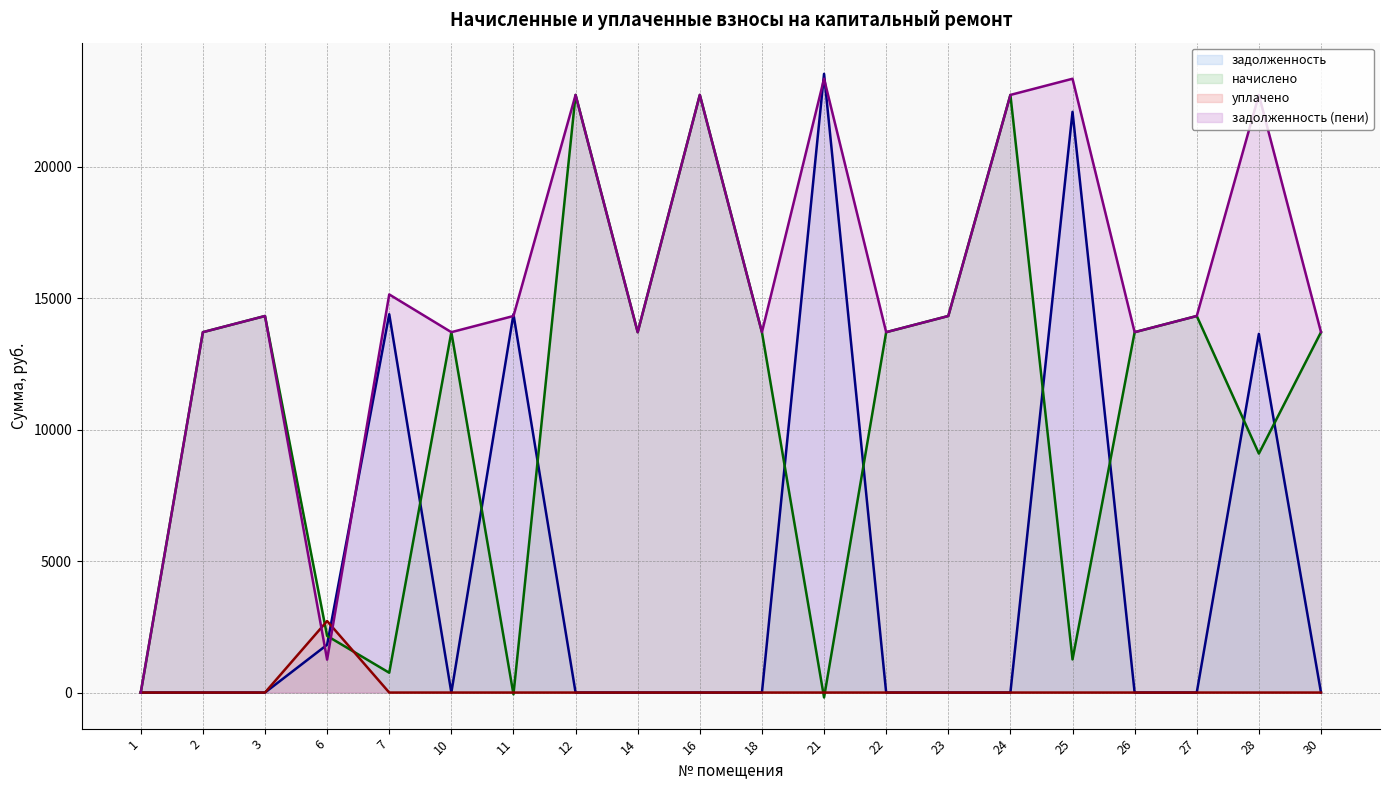

What are all the series names shown in the legend?

задолженность (line), начислено (line), уплачено (line), задолженность (пени) (line)